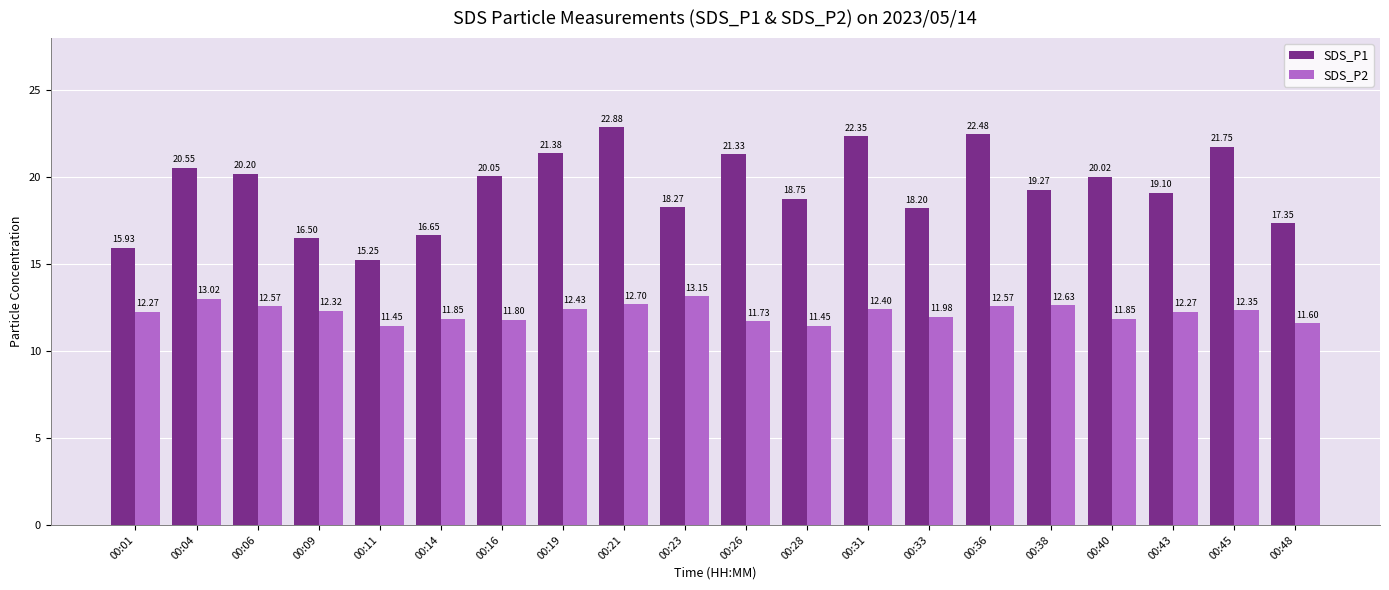

Is the value of SDS_P1 at 00:21 greater than the value of SDS_P2 at 00:38?

Yes